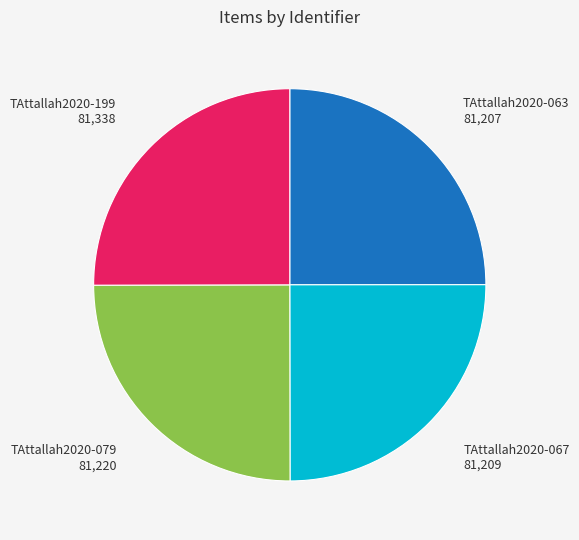

Approximately how many times larger is the value at TAttallah2020-067 81,209 compared to TAttallah2020-063 81,207?

1.0